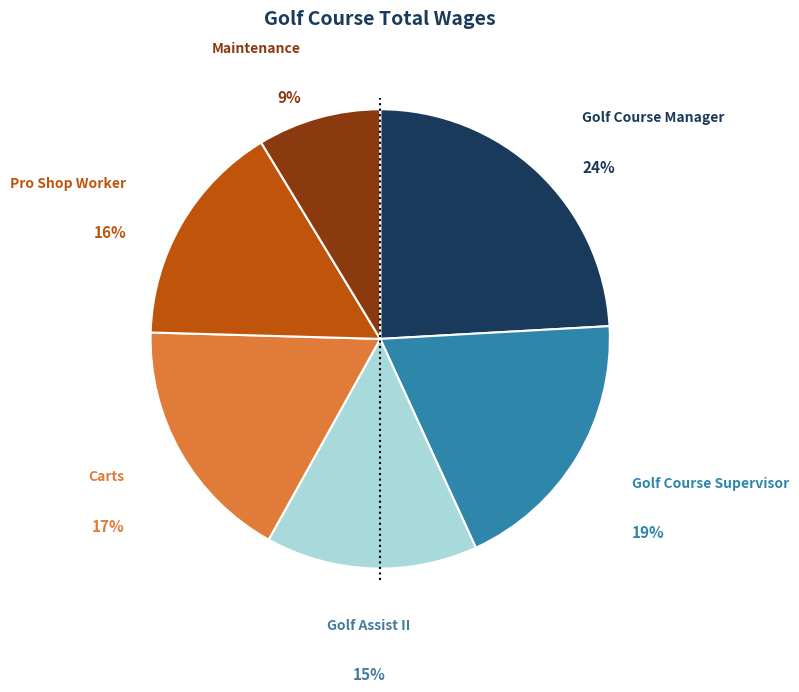

To the nearest percent, what is the average slice percentage?

17%